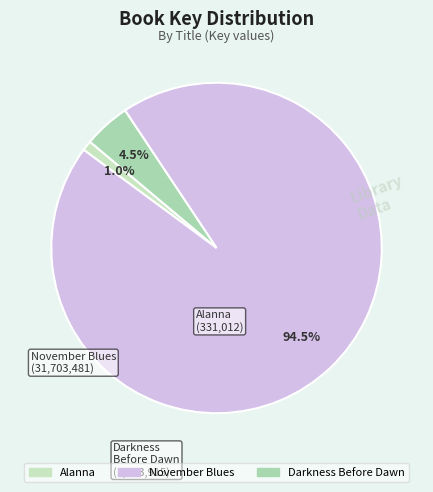

Which category has the smallest portion of the pie?

Alanna